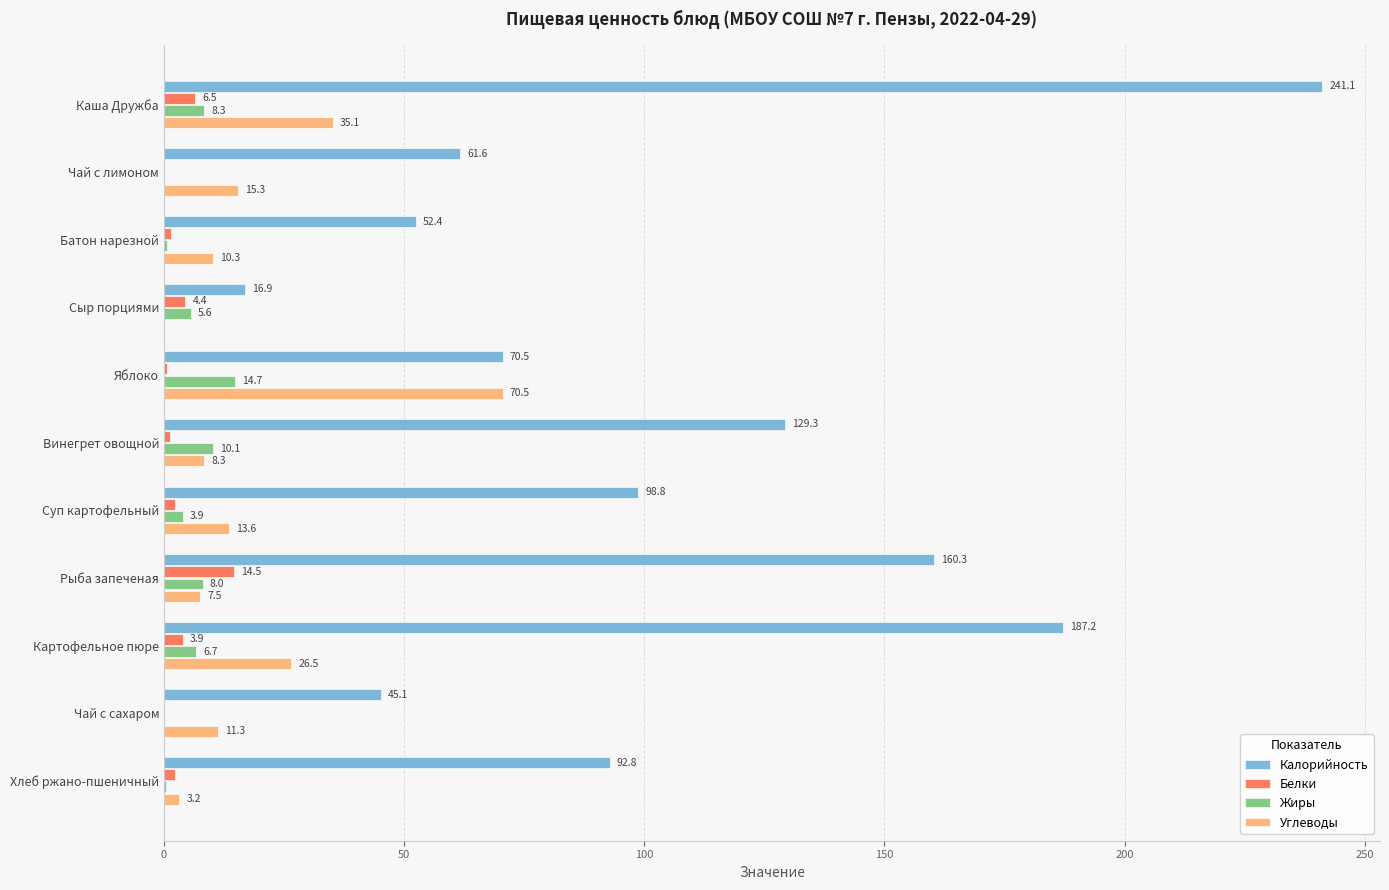

At which category is the sum across all series the highest?

Каша Дружба